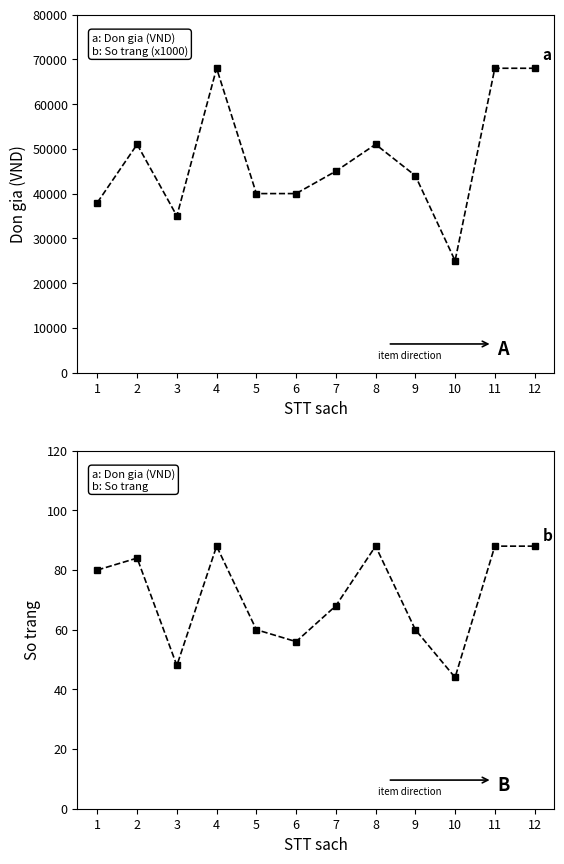

What is the maximum value shown in the chart?

68000